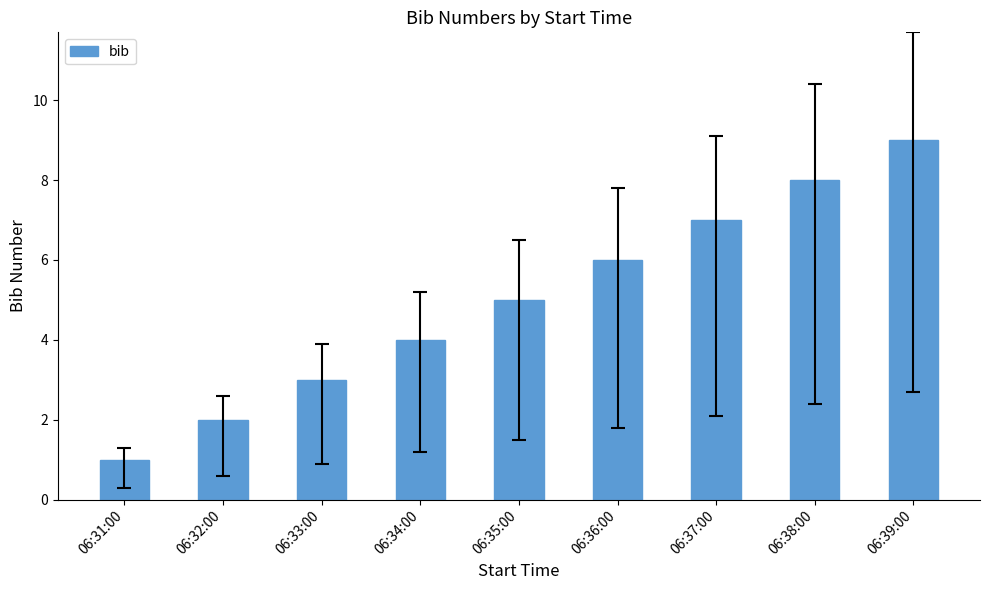

List the labels in order of value, smallest first.

06:31:00, 06:32:00, 06:33:00, 06:34:00, 06:35:00, 06:36:00, 06:37:00, 06:38:00, 06:39:00